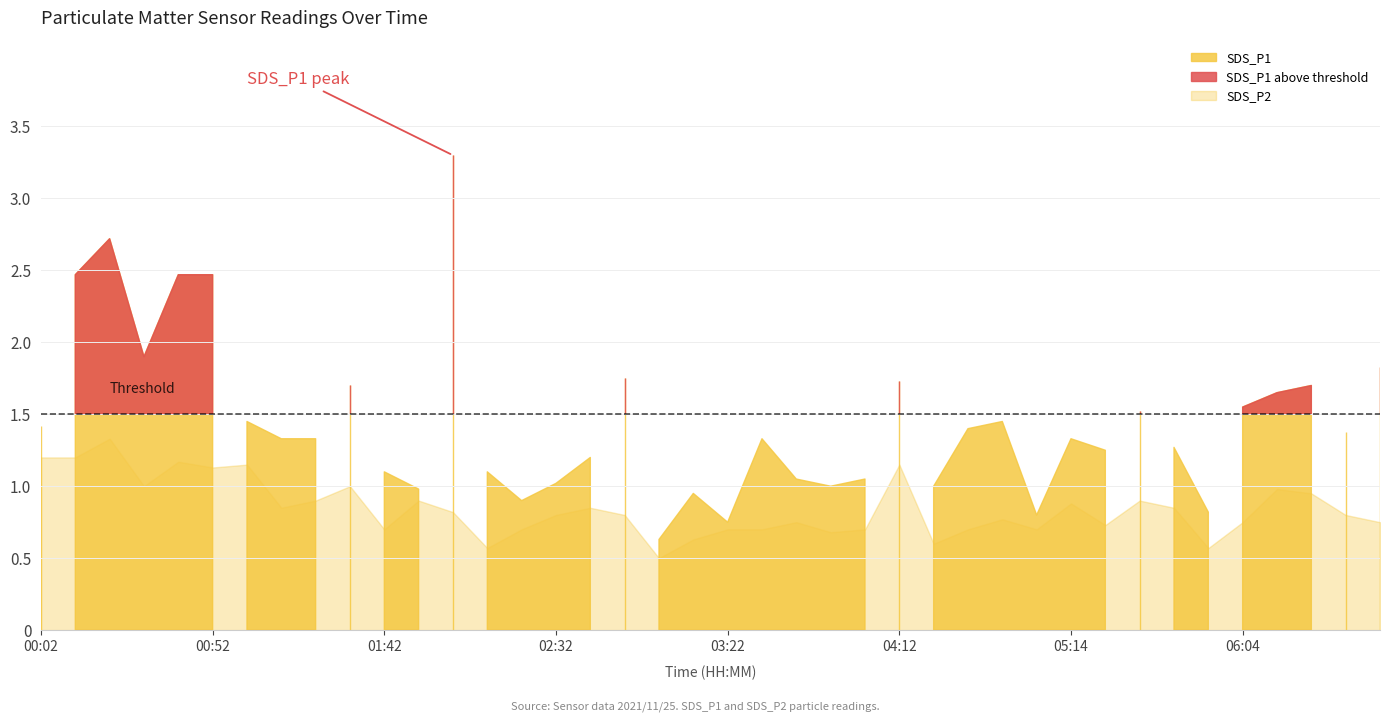

Which category has the lowest value in the SDS_P1 series?

03:02